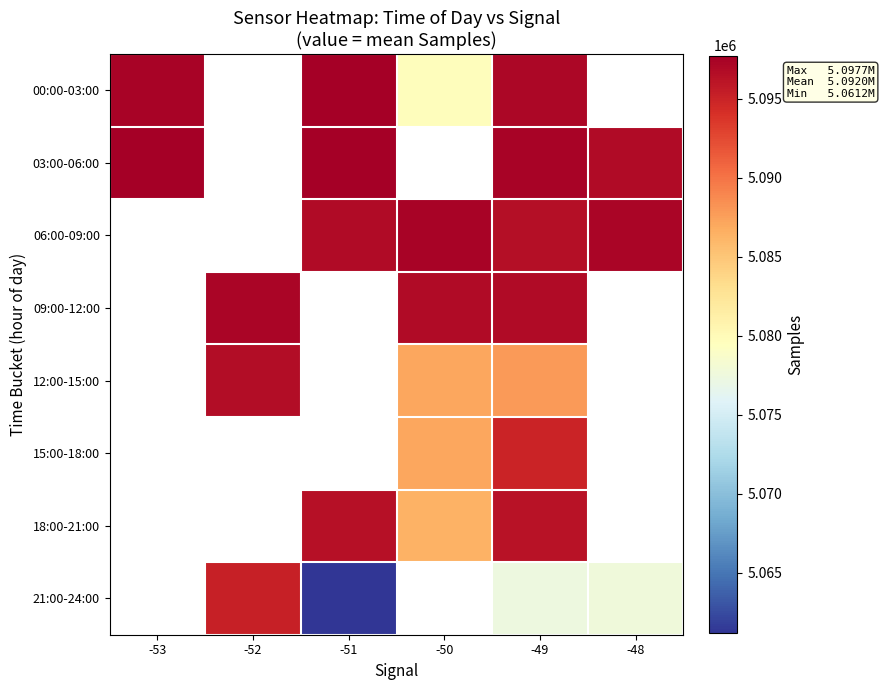

Between -53 and -49, which is larger?

-53